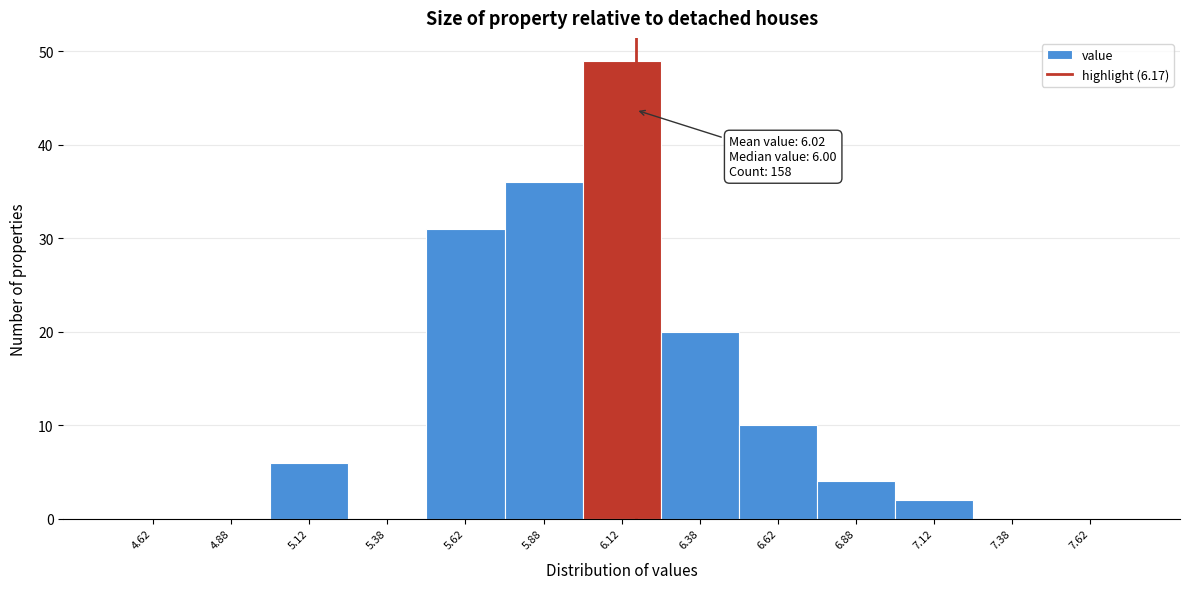

Which range on the x-axis has the tallest bar?

6.00 to 6.25